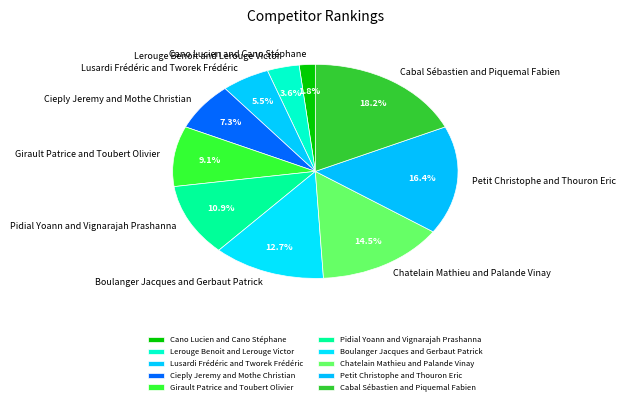

How many segments does this pie chart have?

10